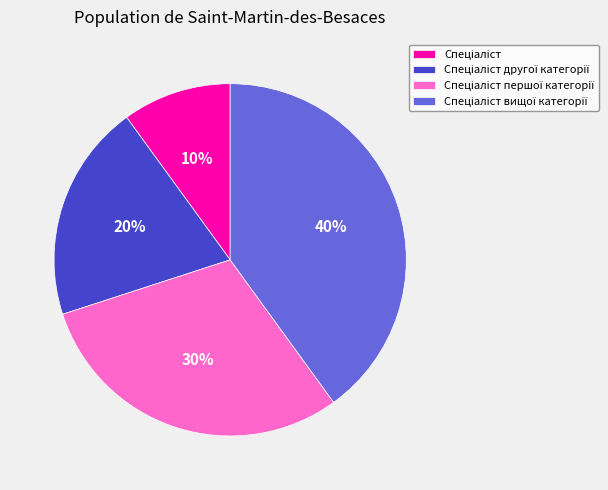

Does any single category account for the majority?

No